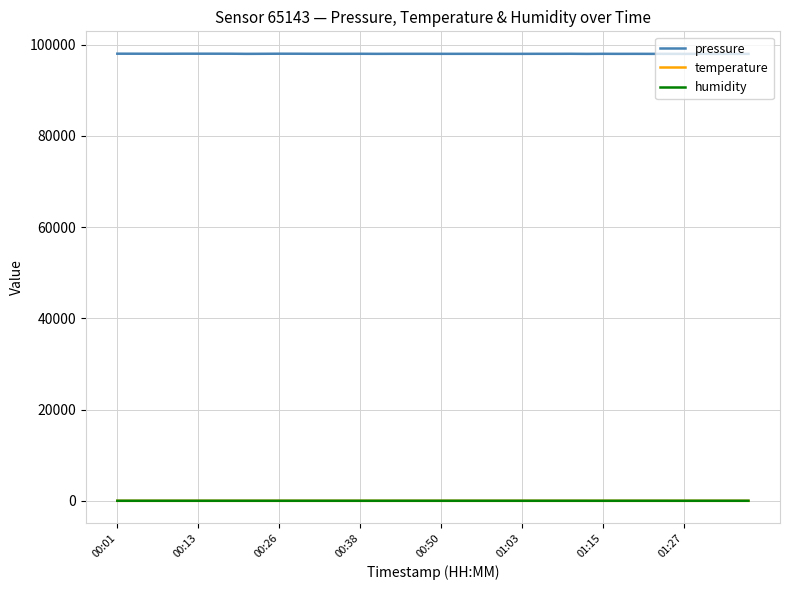

What is the minimum value for pressure?

97989.6